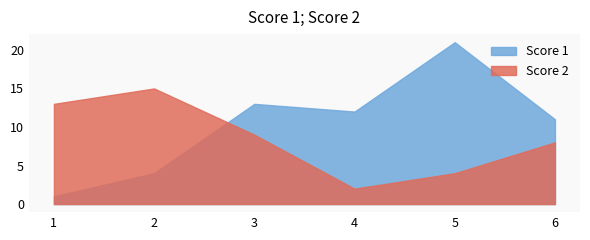

Reading left to right, what are all the values shown in this chart?

Score 1: 1	4	13	12	21	11
Score 2: 13	15	9	2	4	8